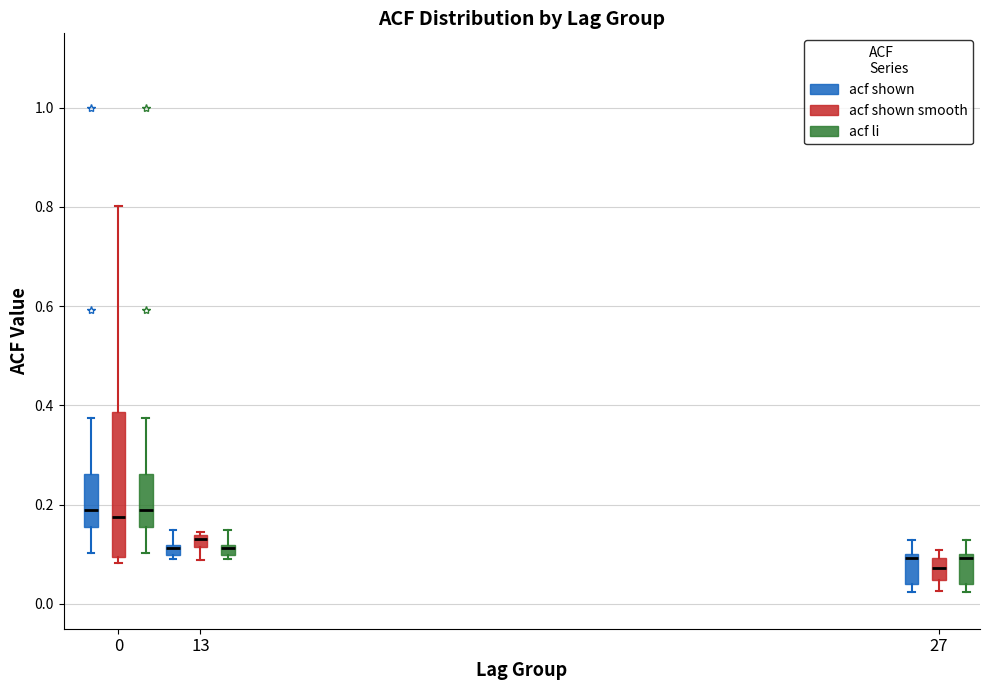

Comparing the boxes themselves (not the whiskers), which one is the tallest?

0 (acf shown smooth)